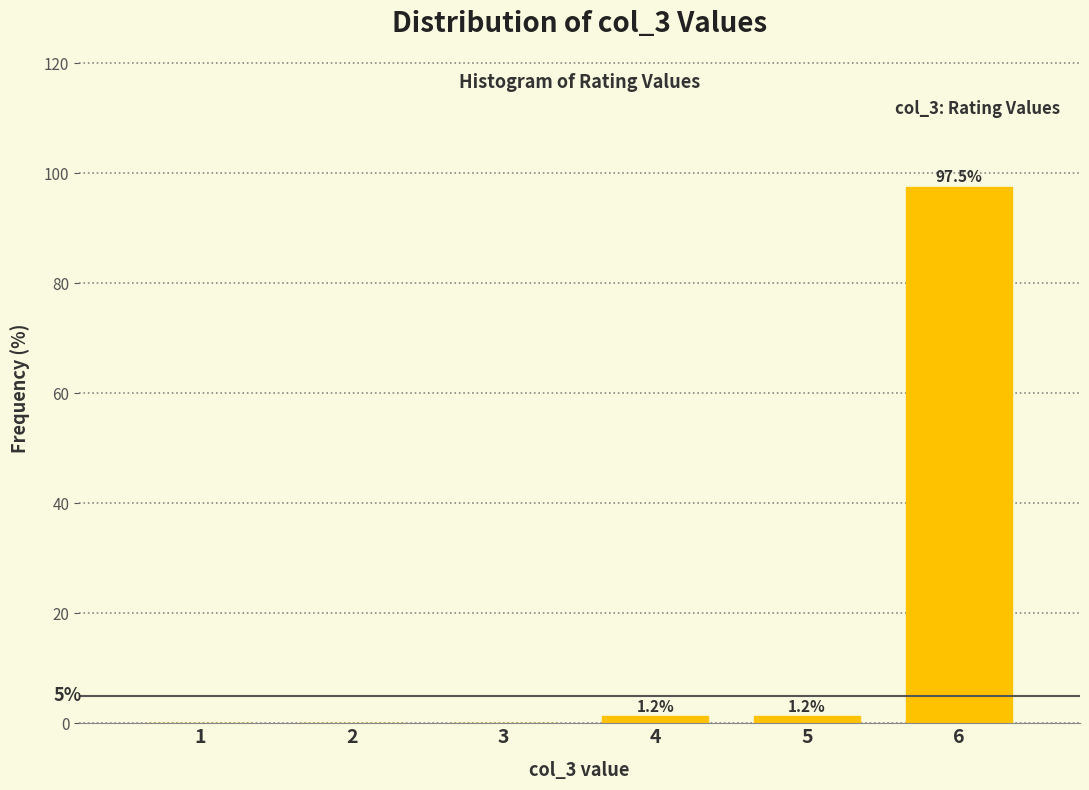

Where does the data first go above 1?

4